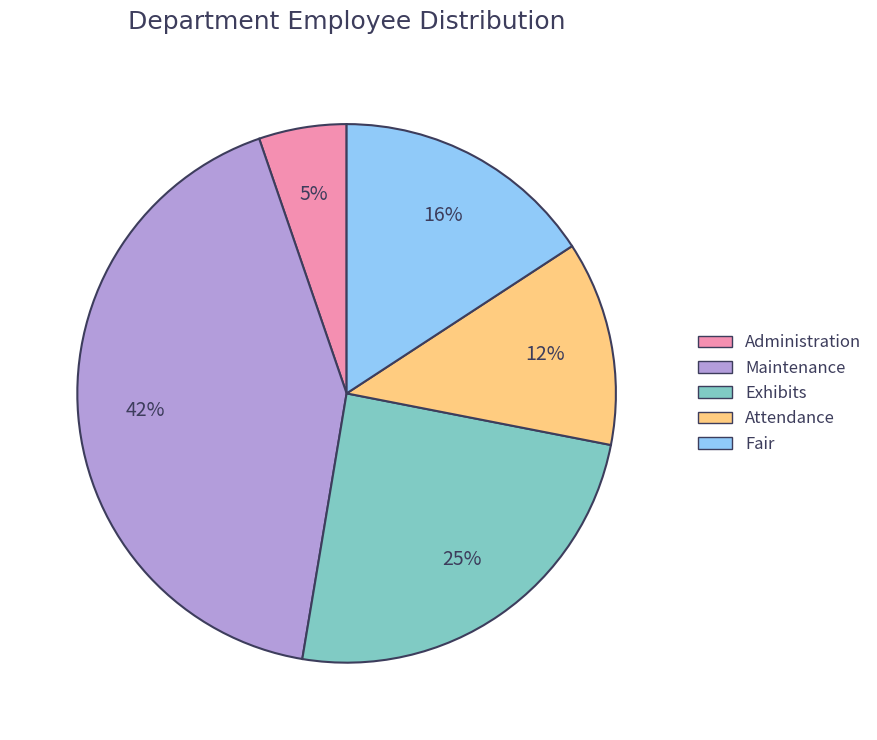

To the nearest percent, what is the difference between the Fair and Exhibits slice percentages?

9%